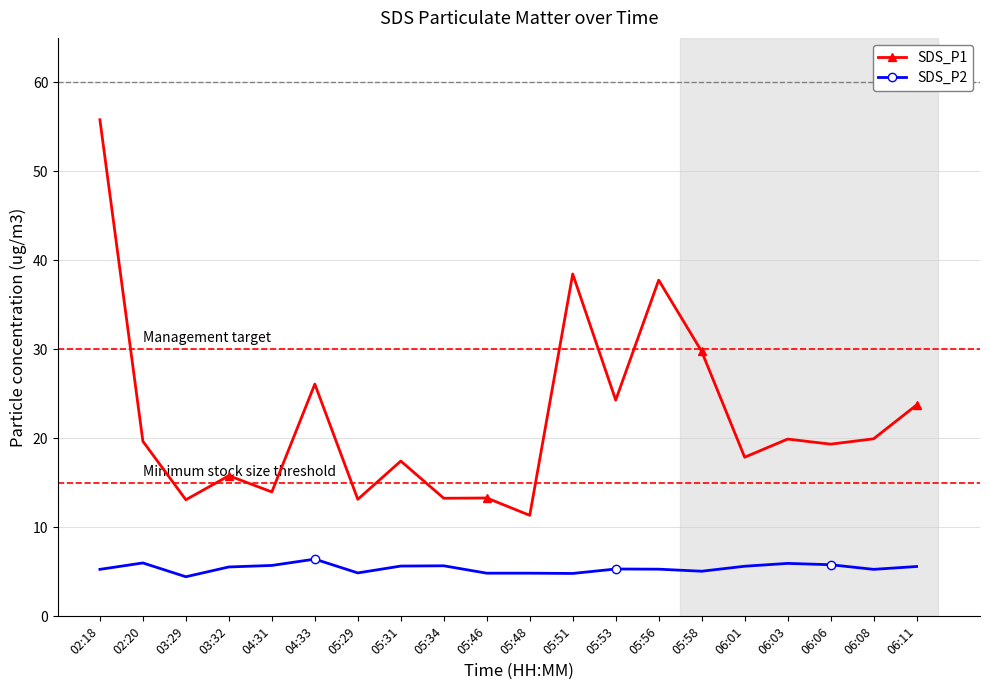

At which label is SDS_P1 closest to 33?

05:58